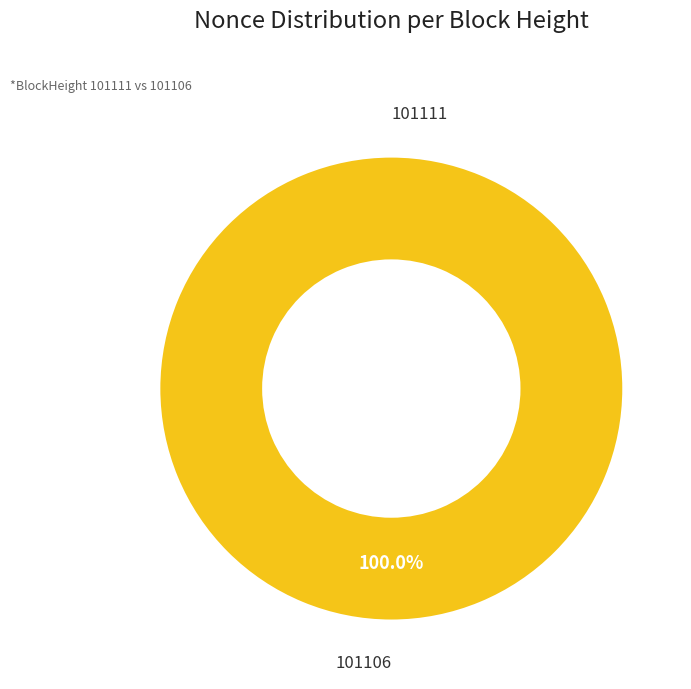

True or false: 101111 accounts for 15% of the total.

False